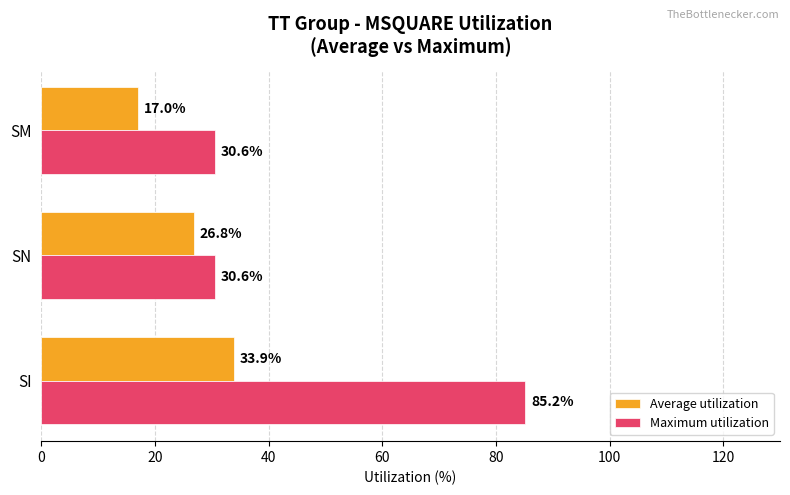

What are all the series names shown in the legend?

Average utilization, Maximum utilization